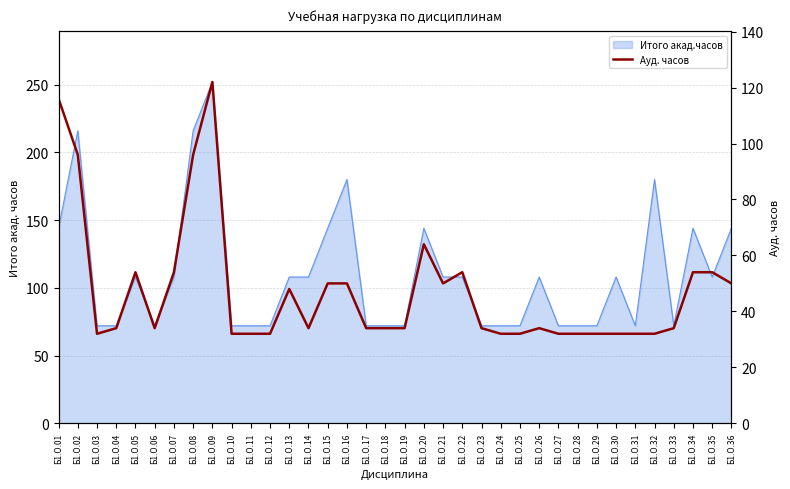

Rank the categories by value from lowest to highest.

Б1.О.03, Б1.О.10, Б1.О.11, Б1.О.12, Б1.О.24, Б1.О.25, Б1.О.27, Б1.О.28, Б1.О.29, Б1.О.30, Б1.О.31, Б1.О.32, Б1.О.04, Б1.О.06, Б1.О.14, Б1.О.17, Б1.О.18, Б1.О.19, Б1.О.23, Б1.О.26, Б1.О.33, Б1.О.13, Б1.О.15, Б1.О.16, Б1.О.21, Б1.О.36, Б1.О.05, Б1.О.07, Б1.О.22, Б1.О.34, Б1.О.35, Б1.О.20, Б1.О.02, Б1.О.08, Б1.О.01, Б1.О.09